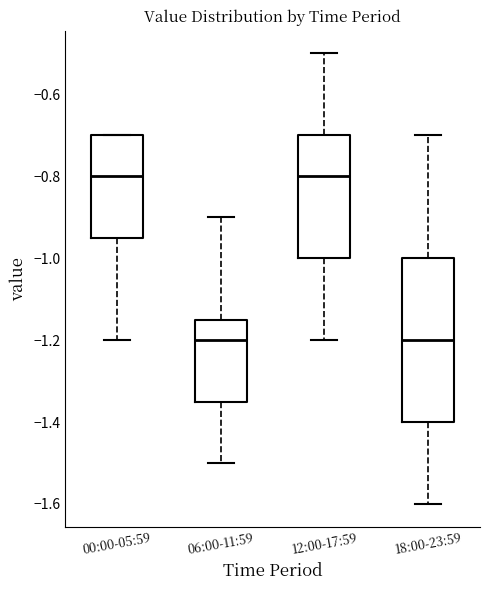

Where does the median line of the box for 06:00-11:59 sit on the y-axis? The values are not printed on the chart, so give them approximately, as read against the axis.

-1.20